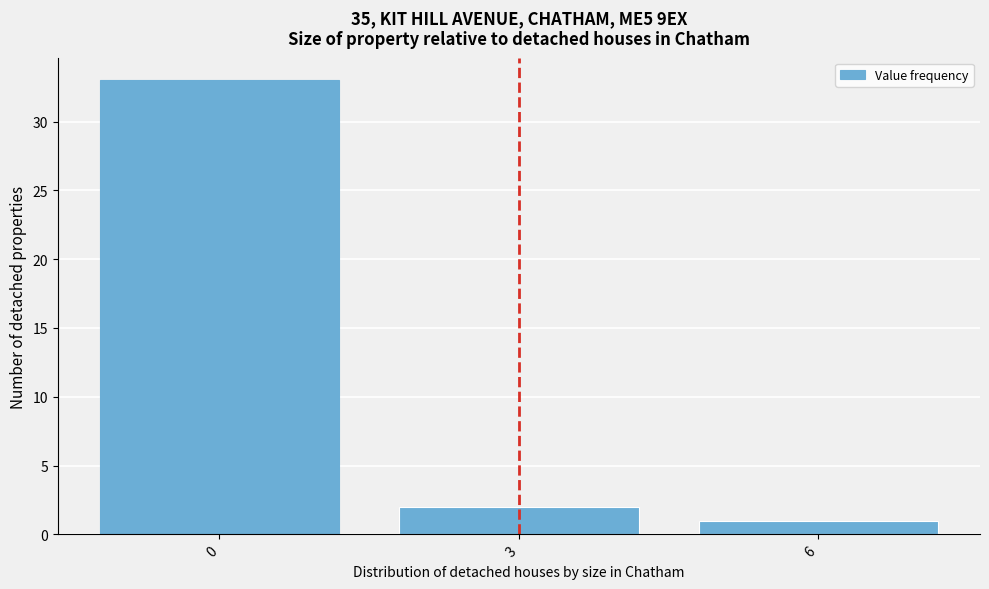

Reading left to right, extract all data points from this chart.

33	2	1